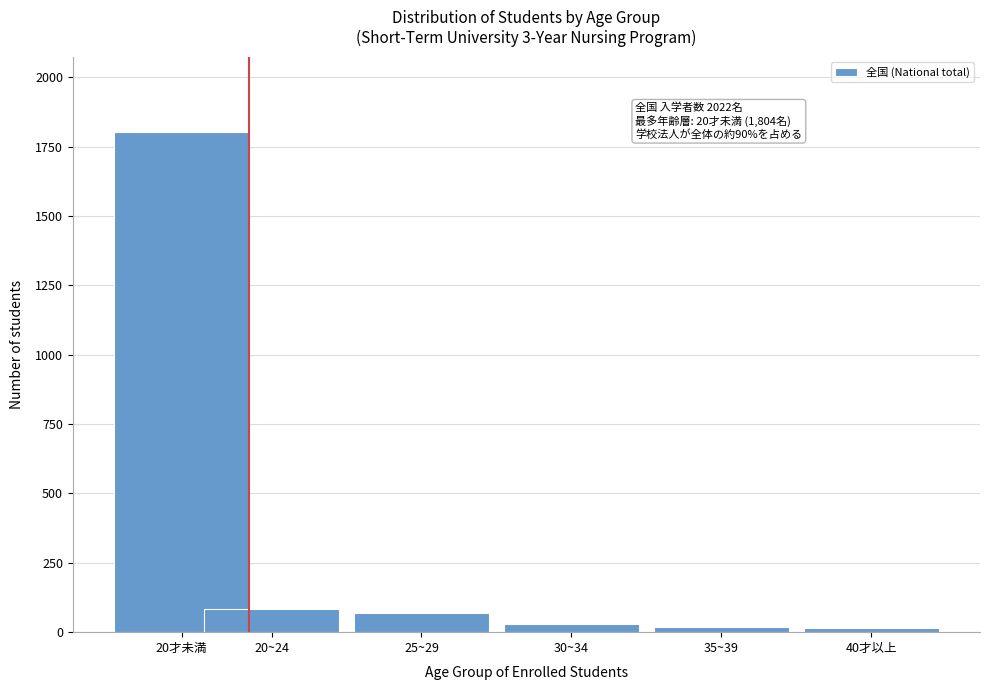

What is the average value?

337